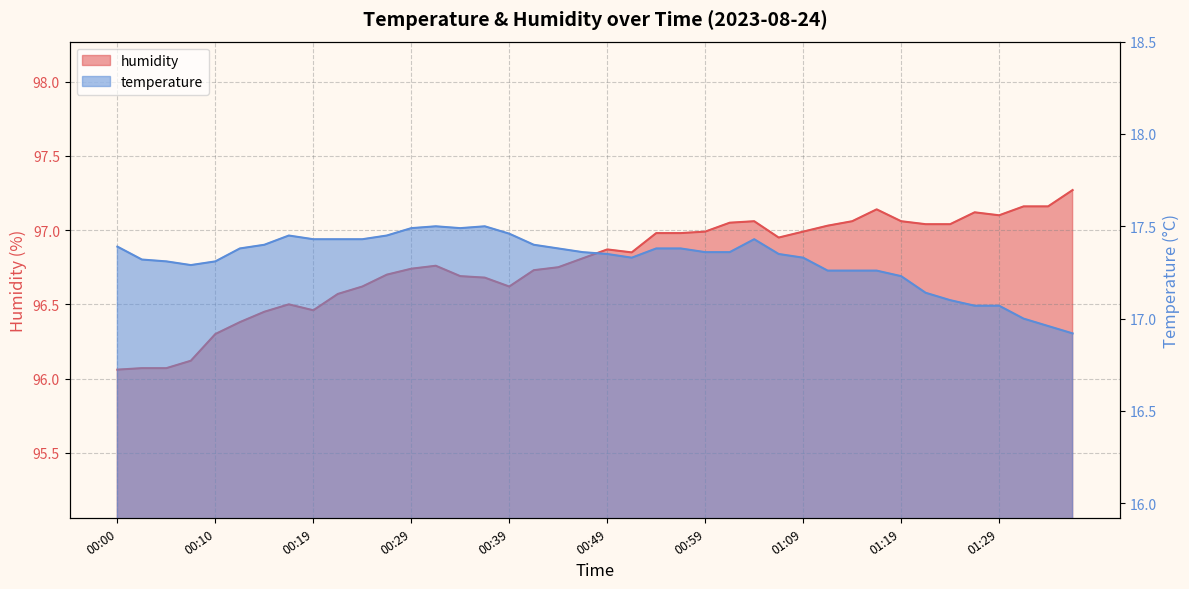

What are all the series names shown in the legend?

temperature, humidity